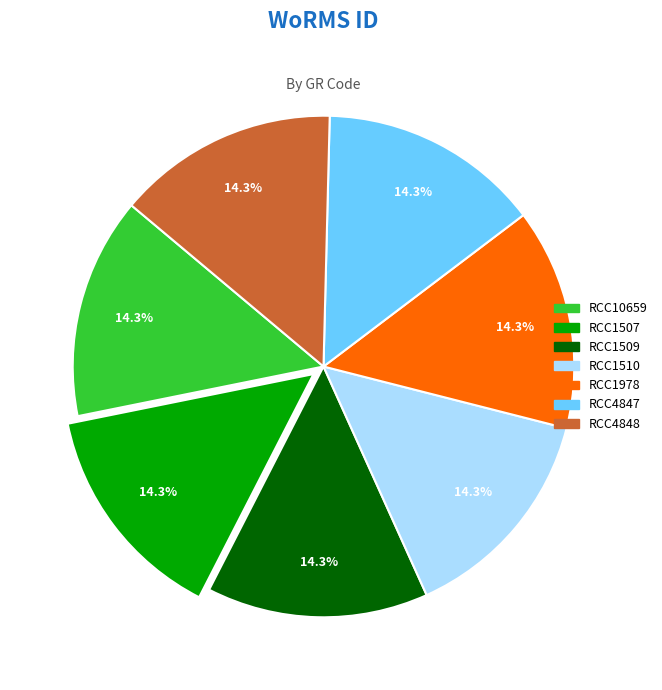

True or false: RCC1509 accounts for 8% of the total.

False